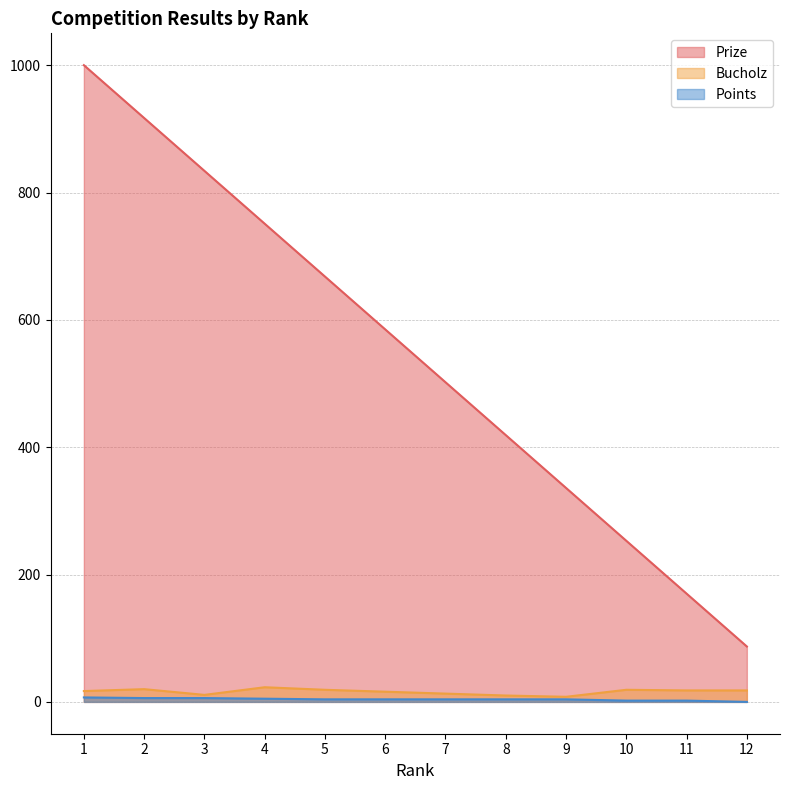

What is the sum of all Prize values?

6522